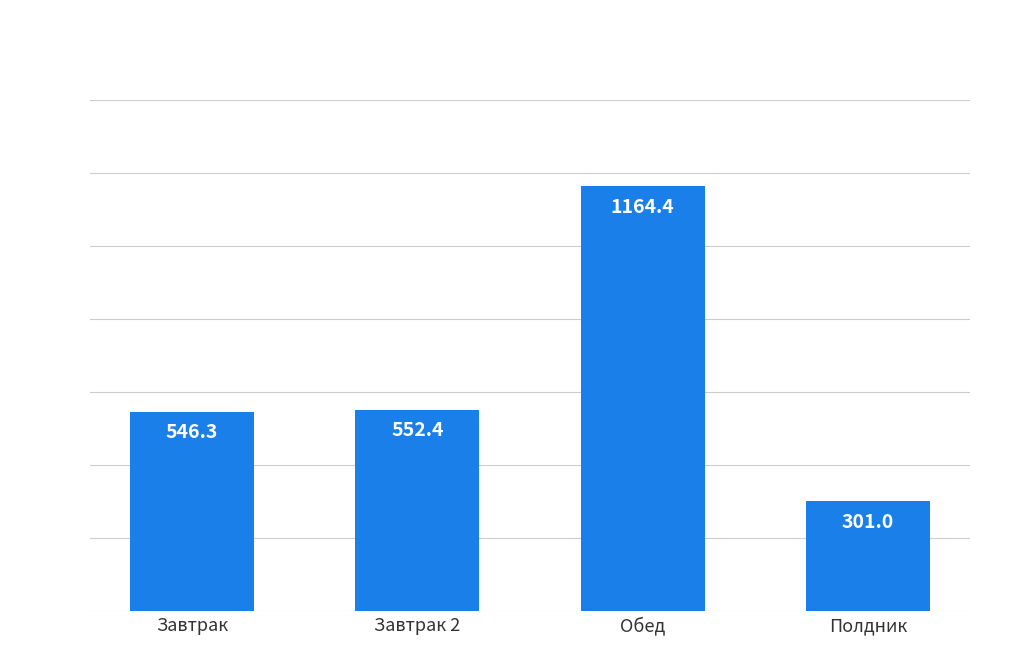

Approximately how many times larger is the value at Полдник compared to Завтрак?

0.6